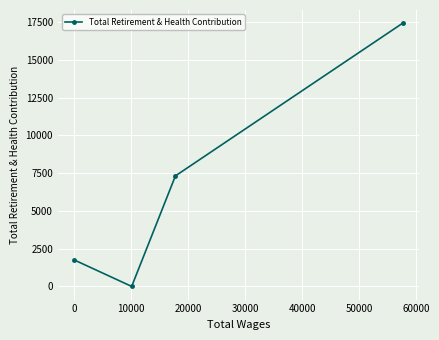

How many values are below 7320?

2